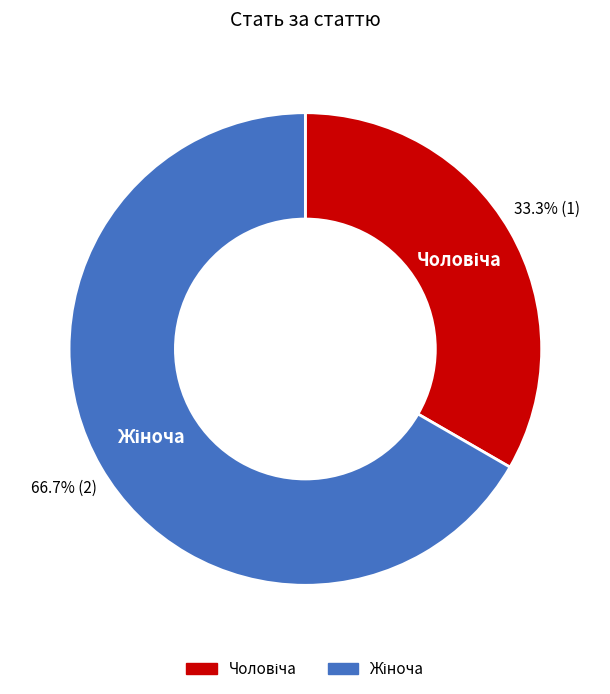

Is there a majority slice in this chart?

Yes